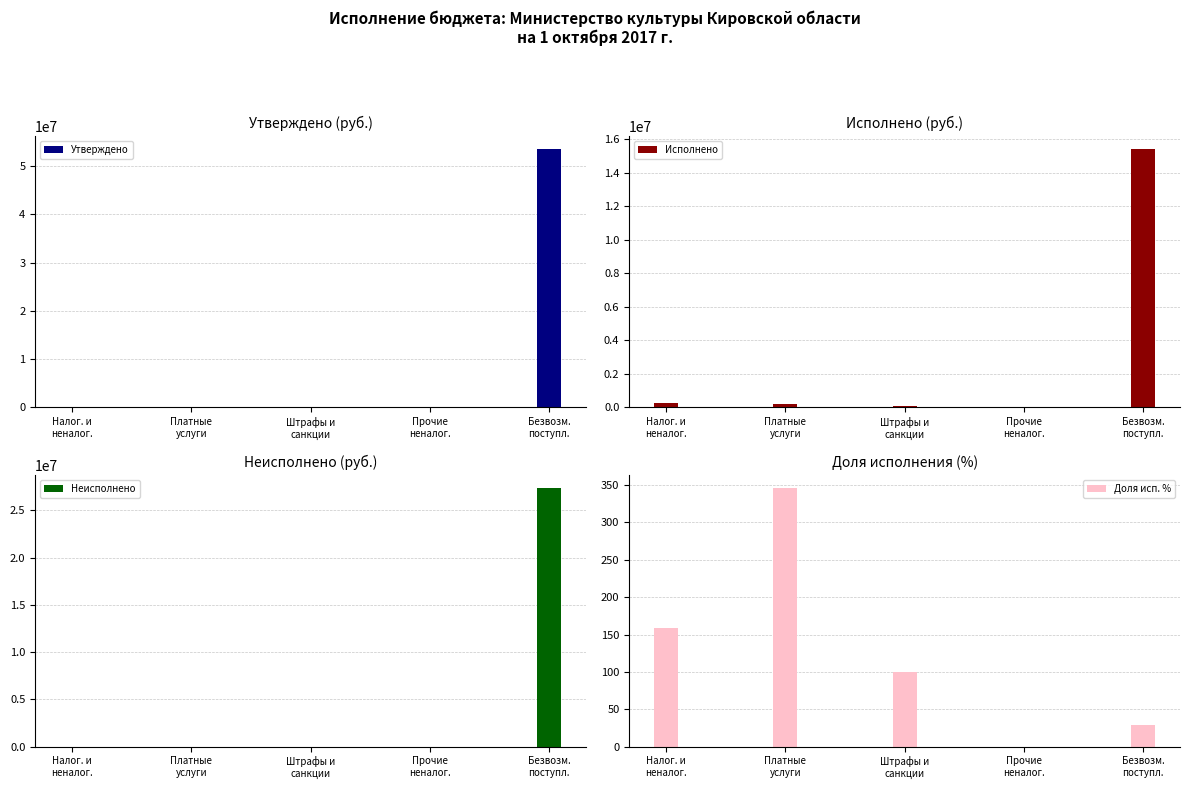

What is the difference between the Утверждено values at Безвозм.
поступл. and Прочие
неналог.?

53489200